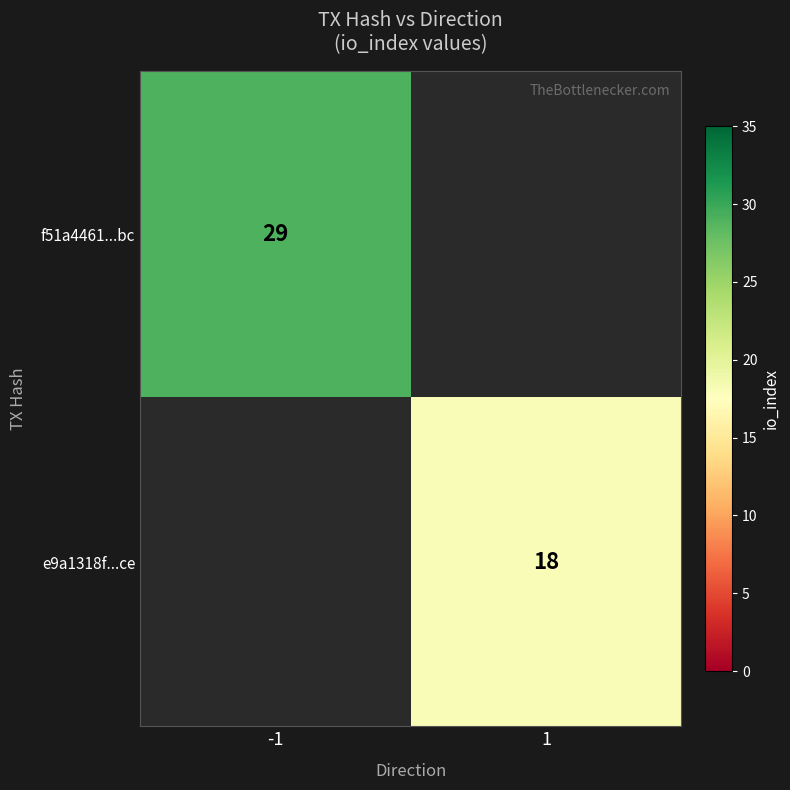

The value of e9a1318f...ce at 1 is 18. True or false?

True